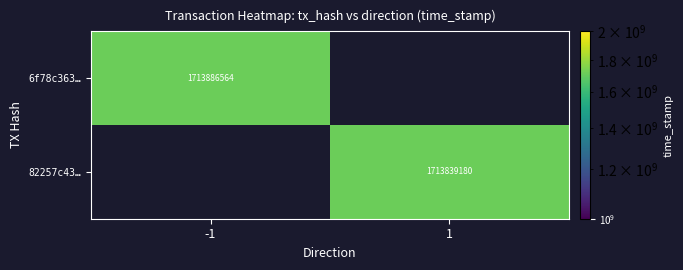

The value of 82257c43… at 1 is 1713839180. True or false?

True